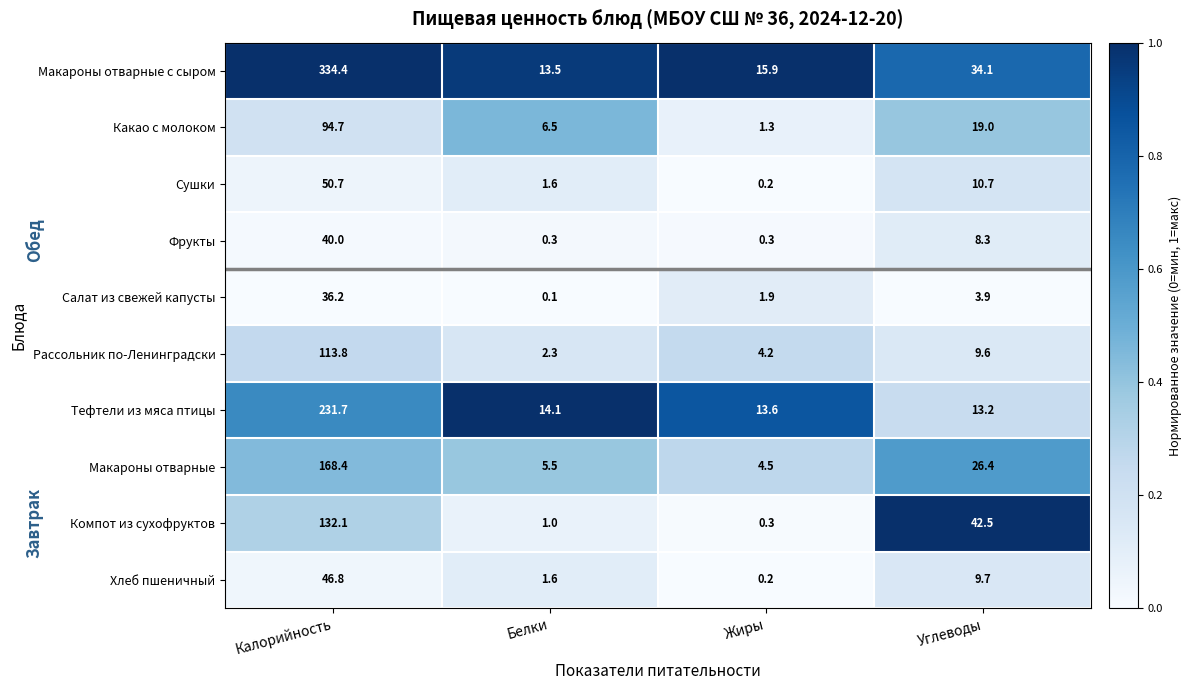

Is it true that Фрукты equals 1.8 at Углеводы?

False